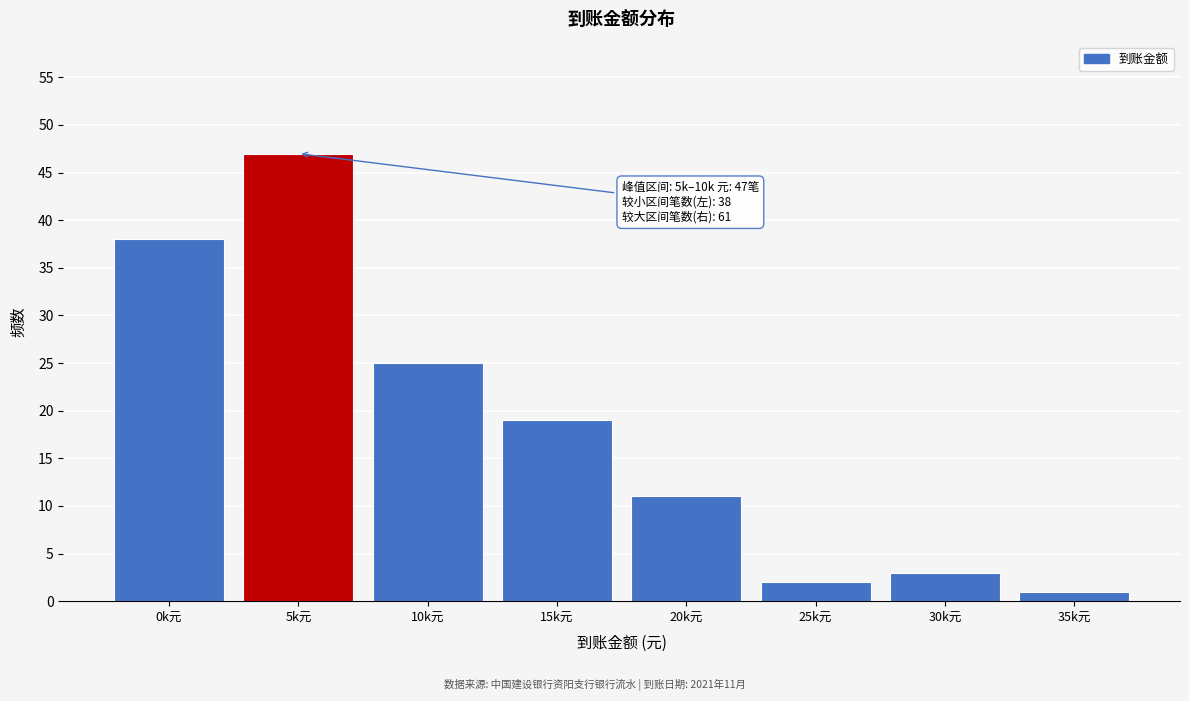

Reading right to left, transcribe all the data shown in this chart.

1	3	2	11	19	25	47	38